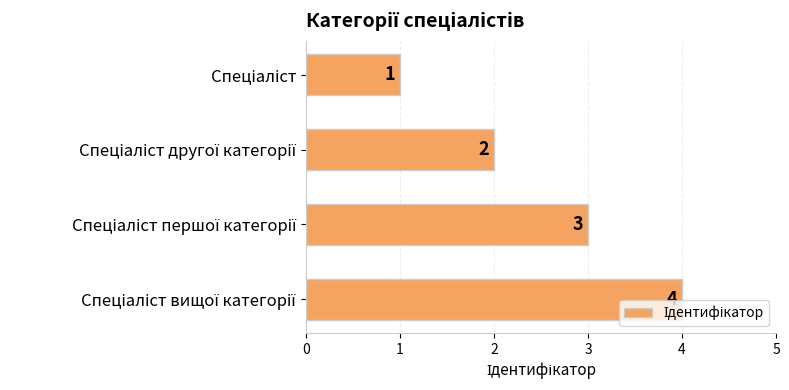

What is the greatest value displayed?

4